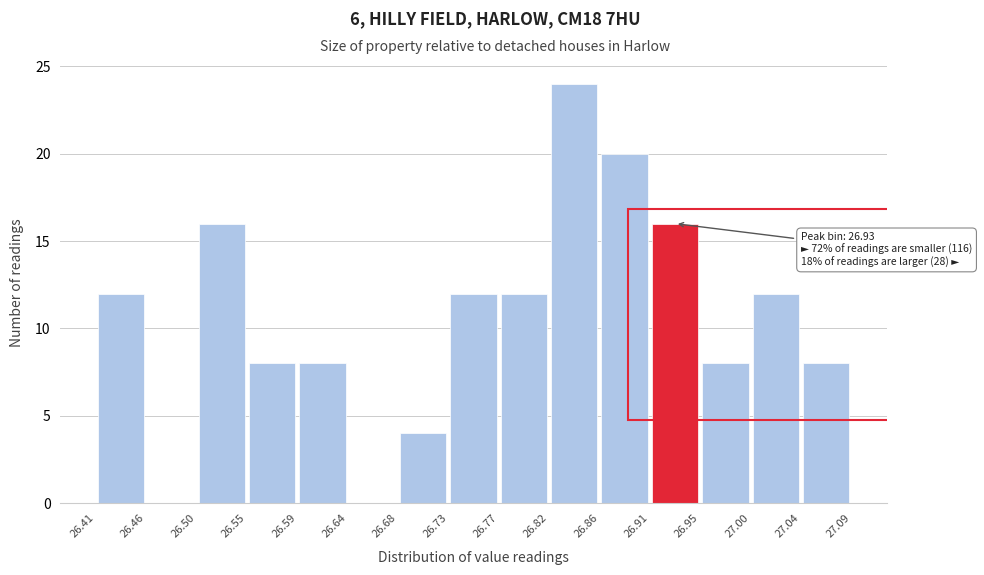

Which range on the x-axis has the tallest bar?

26.82 to 26.86